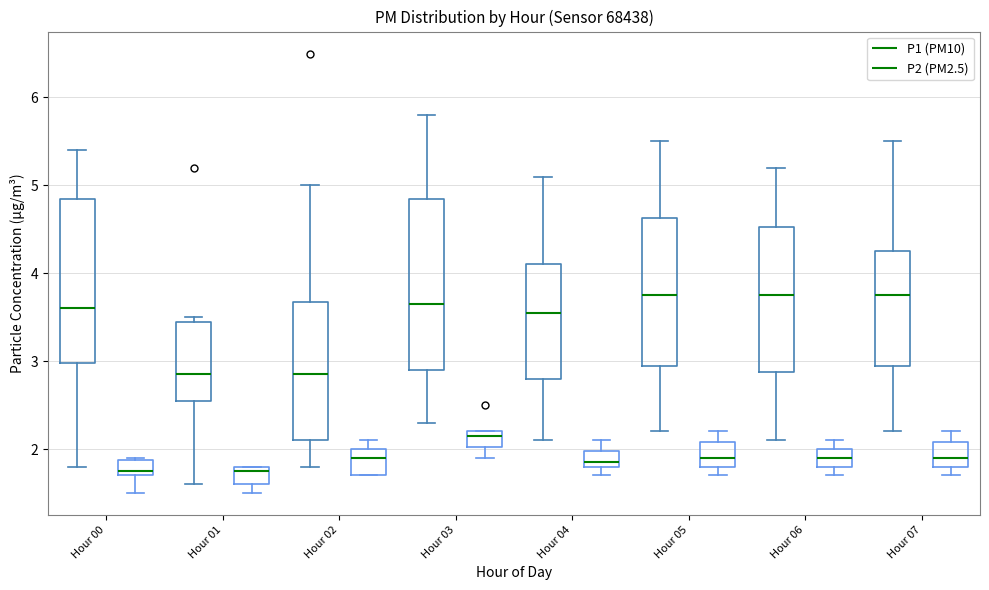

Reading left to right, read every box against the y-axis: the position of its median line, the range the box covers, and the ends of its whiskers. The values are not printed on the chart, so give them approximately, as read against the axis.

Hour 00 (P1 (PM10)): median 3.6, box 3.0 to 4.9, whiskers 1.8 to 5.4
Hour 00 (P2 (PM2.5)): median 1.8, box 1.7 to 1.9, whiskers 1.5 to 1.9
Hour 01 (P1 (PM10)): median 2.9, box 2.6 to 3.5, whiskers 1.6 to 3.5 (just above the box's upper edge)
Hour 01 (P2 (PM2.5)): median 1.8 (just below the box's upper edge), box 1.6 to 1.8, whiskers 1.5 to 1.8
Hour 02 (P1 (PM10)): median 2.9, box 2.1 to 3.7, whiskers 1.8 to 5.0
Hour 02 (P2 (PM2.5)): median 1.9, box 1.7 to 2.0, whiskers 1.7 to 2.1
Hour 03 (P1 (PM10)): median 3.7, box 2.9 to 4.9, whiskers 2.3 to 5.8
Hour 03 (P2 (PM2.5)): median 2.2 (just below the box's upper edge), box 2.0 to 2.2, whiskers 1.9 to 2.2
Hour 04 (P1 (PM10)): median 3.6, box 2.8 to 4.1, whiskers 2.1 to 5.1
Hour 04 (P2 (PM2.5)): median 1.9, box 1.8 to 2.0, whiskers 1.7 to 2.1
Hour 05 (P1 (PM10)): median 3.8, box 3.0 to 4.6, whiskers 2.2 to 5.5
Hour 05 (P2 (PM2.5)): median 1.9, box 1.8 to 2.1, whiskers 1.7 to 2.2
Hour 06 (P1 (PM10)): median 3.8, box 2.9 to 4.5, whiskers 2.1 to 5.2
Hour 06 (P2 (PM2.5)): median 1.9, box 1.8 to 2.0, whiskers 1.7 to 2.1
Hour 07 (P1 (PM10)): median 3.8, box 3.0 to 4.3, whiskers 2.2 to 5.5
Hour 07 (P2 (PM2.5)): median 1.9, box 1.8 to 2.1, whiskers 1.7 to 2.2